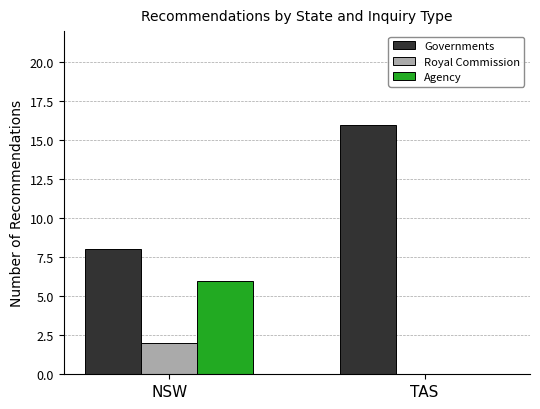

What is the total value across all series at TAS?

16